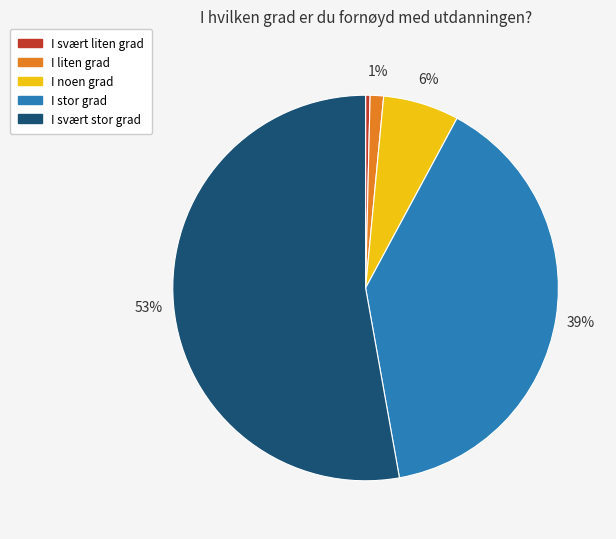

Which category accounts for the majority?

I svært stor grad